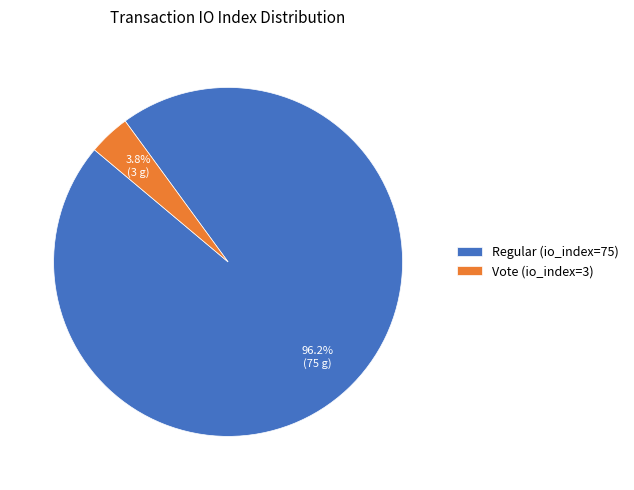

Rank the categories by value from lowest to highest.

Vote (io_index=3), Regular (io_index=75)